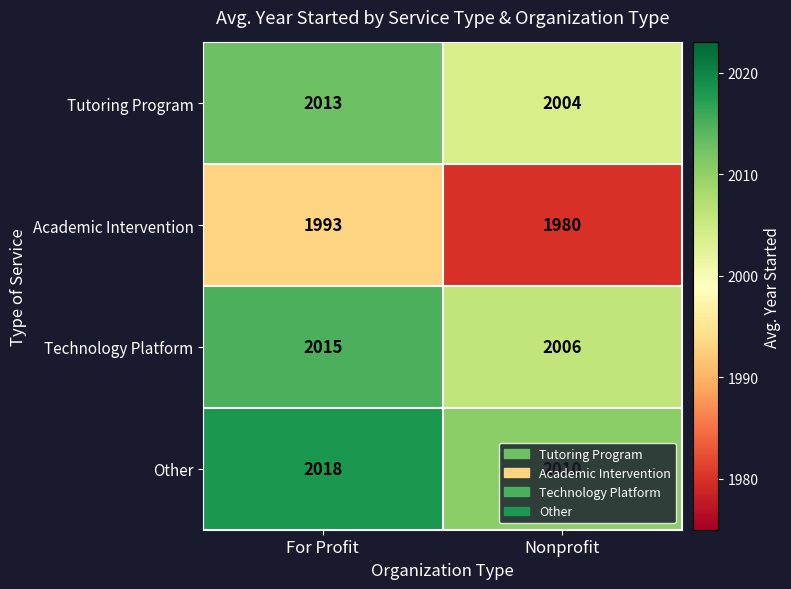

True or false: Tutoring Program has a value of 2004 at Nonprofit.

True